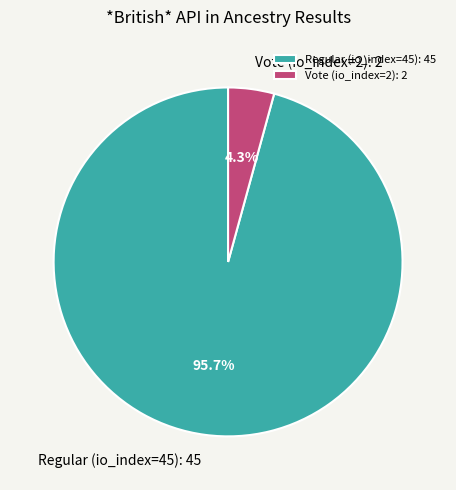

To the nearest percent, what percentage of the pie is Vote (io_index=2)?

4%